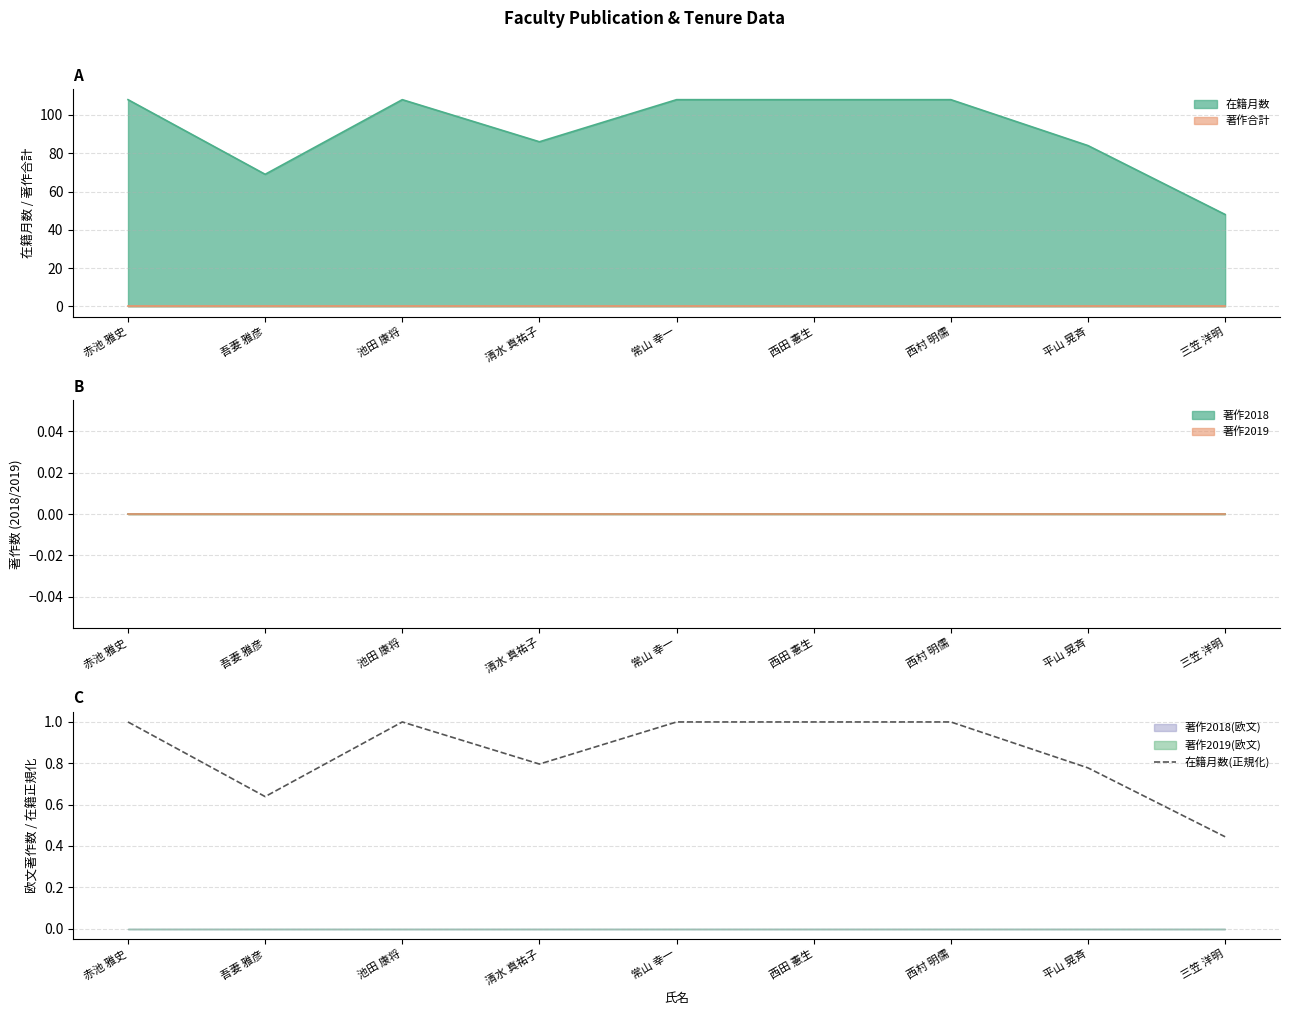

At which category does the data reach its first local valley?

吾妻 雅彦